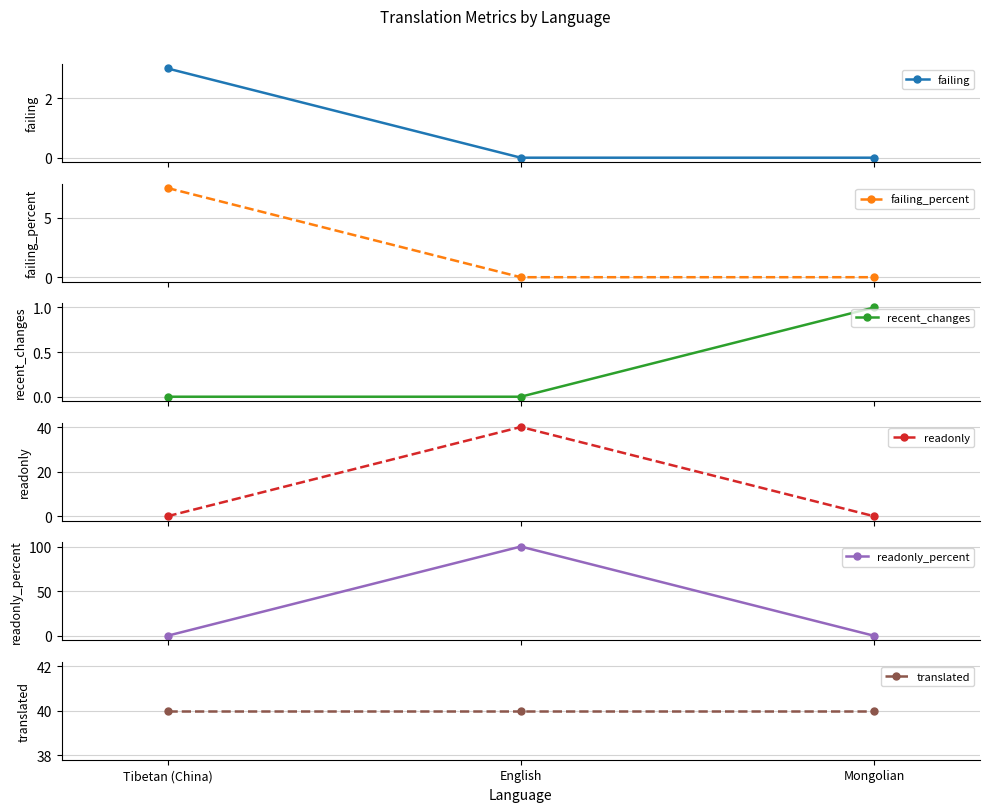

Rank the series by their maximum value, from highest to lowest.

readonly_percent, readonly, translated, failing_percent, failing, recent_changes